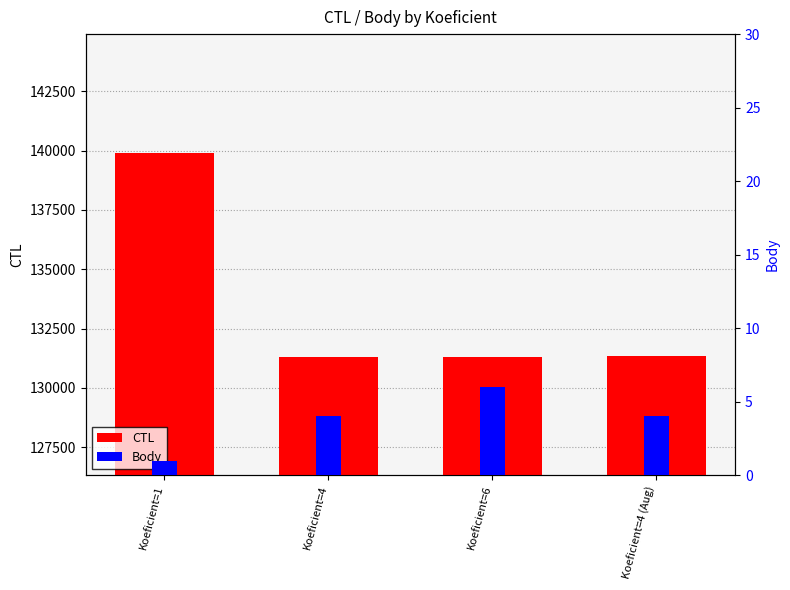

How many Body values are between 4 and 6?

3